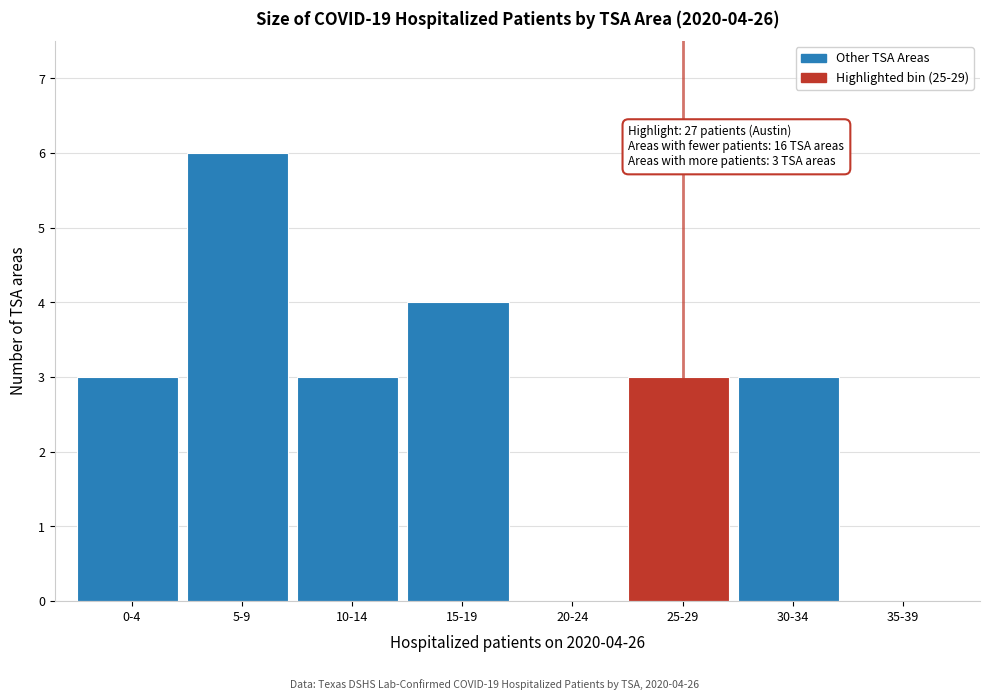

Reading left to right, what are all the values shown in this chart?

0-4=3	5-9=6	10-14=3	15-19=4	20-24=0	25-29=3	30-34=3	35-39=0